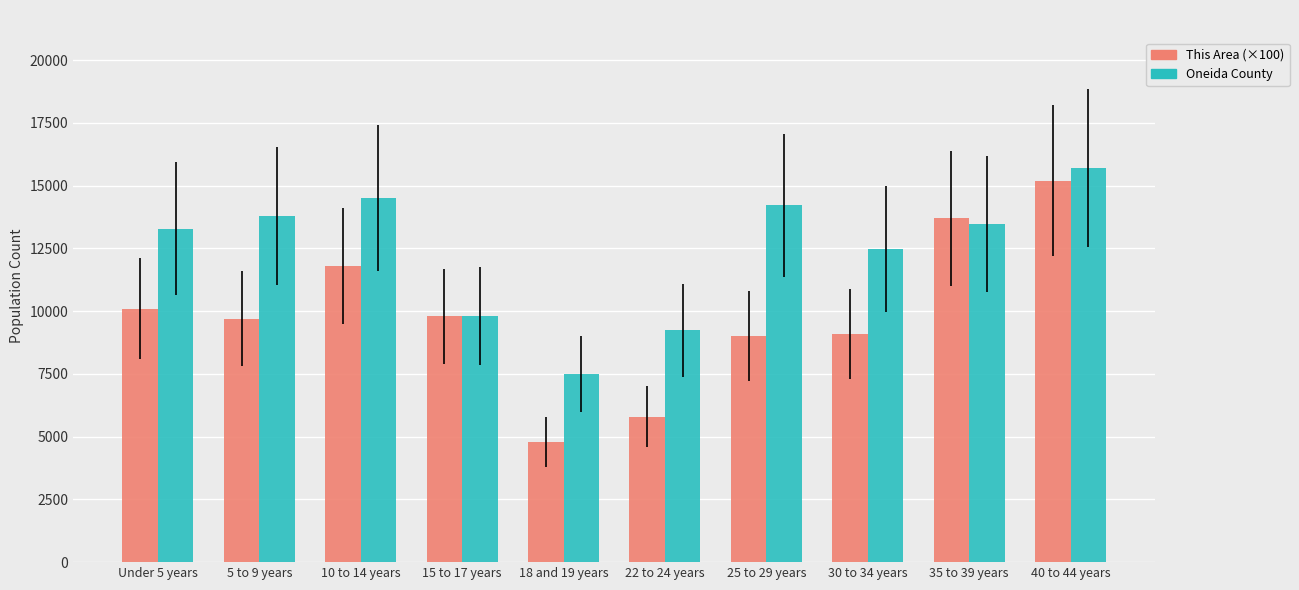

What is the label of the 5th bar from the right?

22 to 24 years